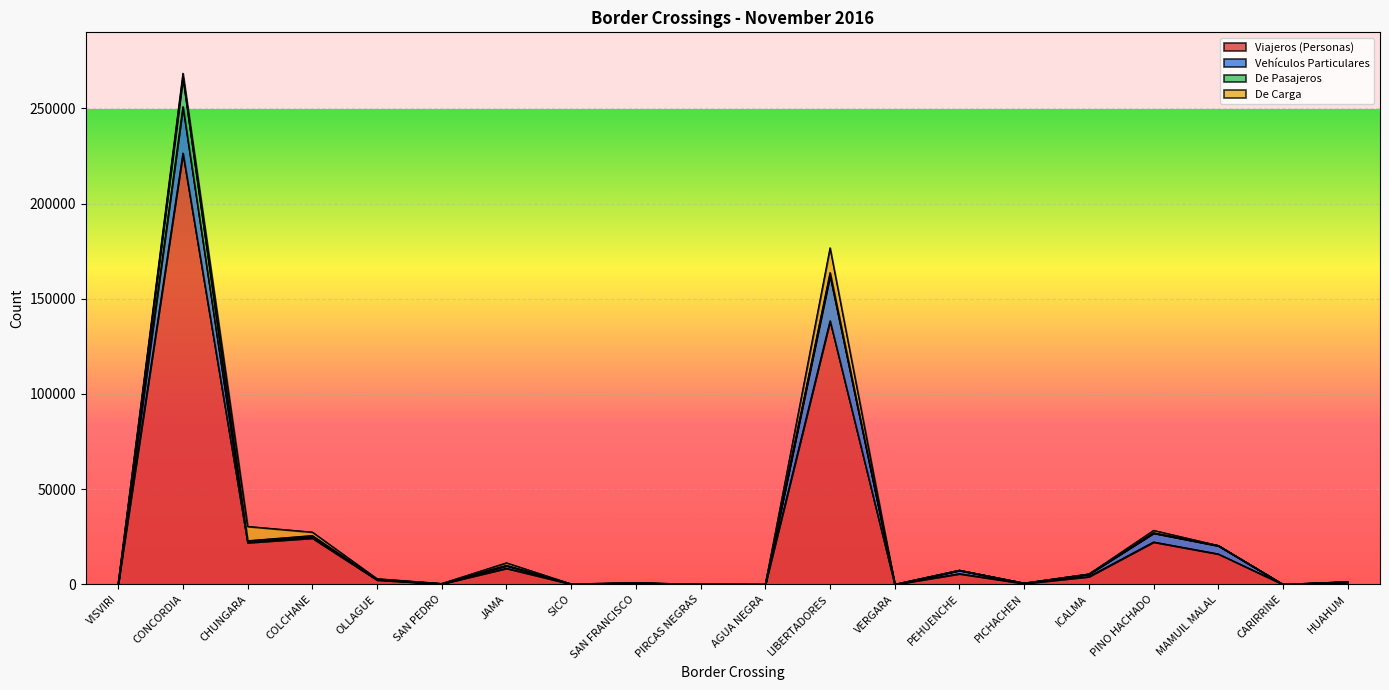

What is the sum of the De Pasajeros values at LIBERTADORES and CHUNGARA?

1846